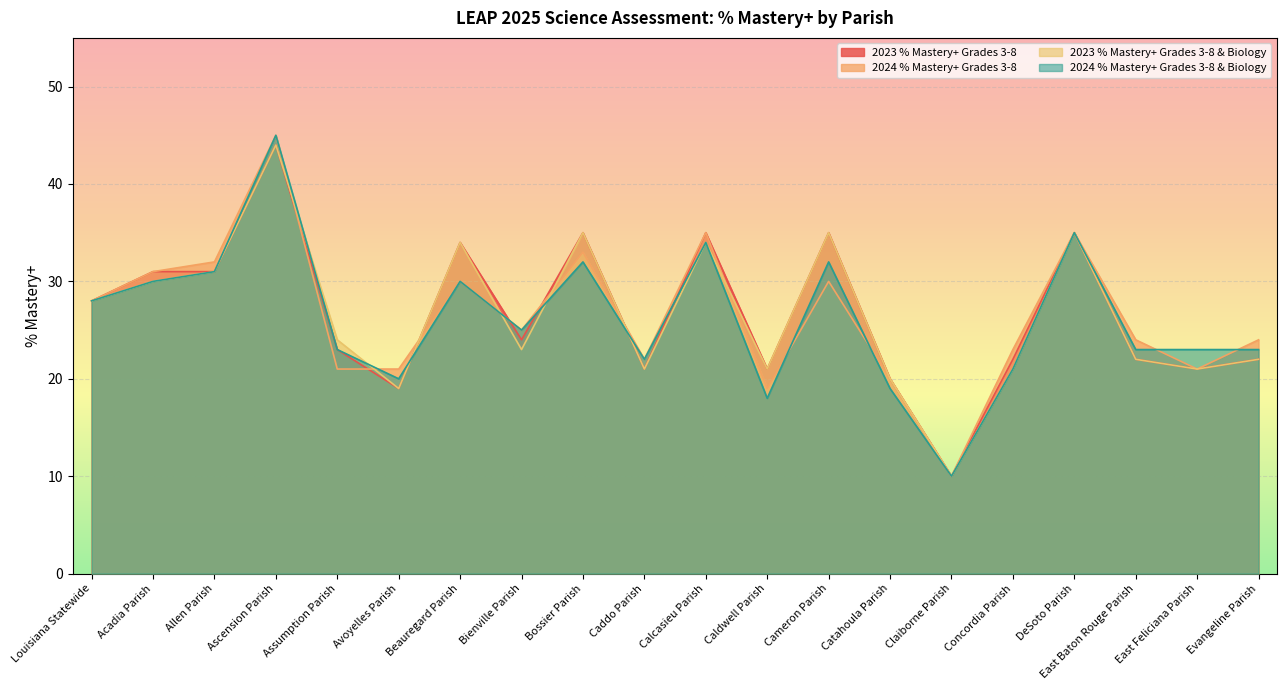

What is the greatest value displayed?

45